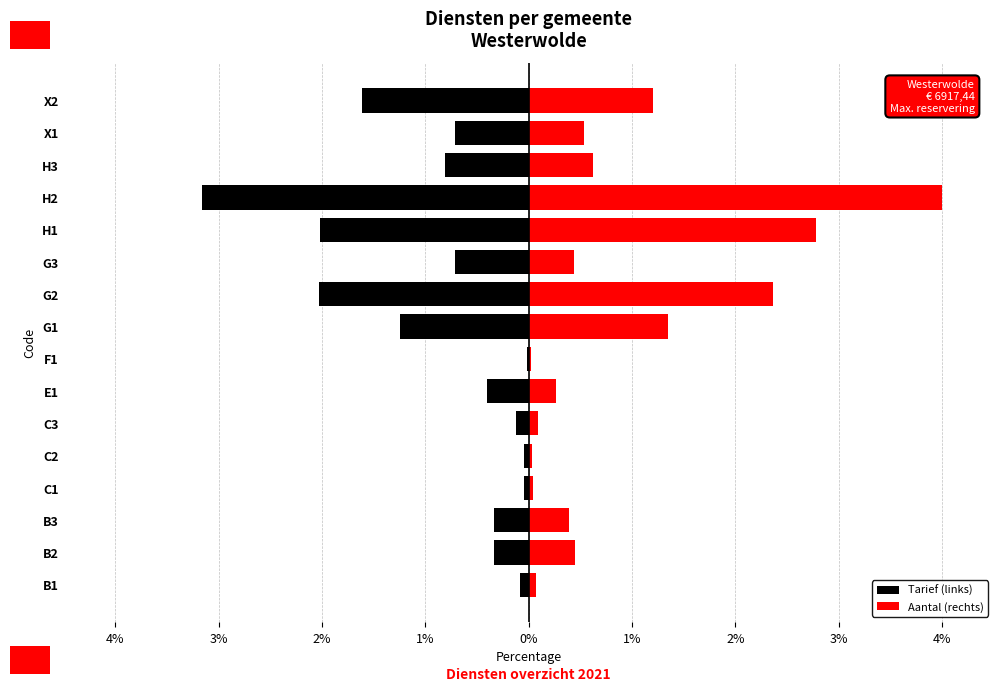

Are the bars grouped side by side (vs. stacked)?

Yes